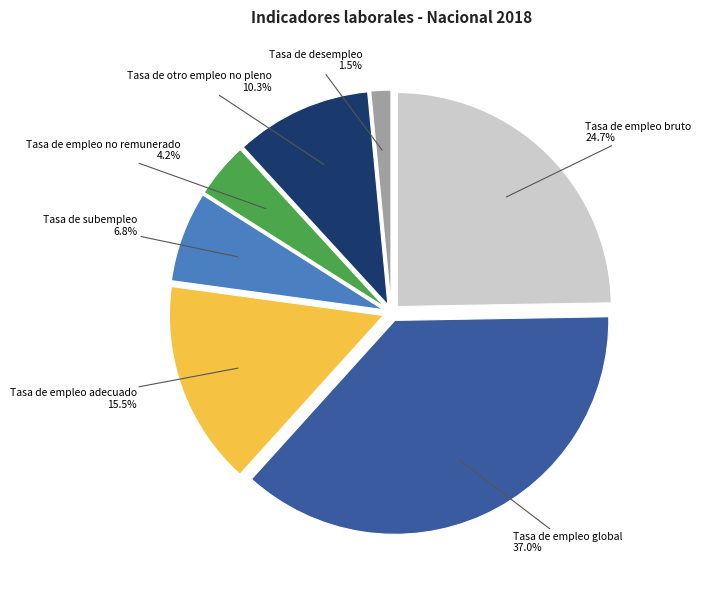

What percentage is the Tasa de subempleo slice, to the nearest percent?

7%